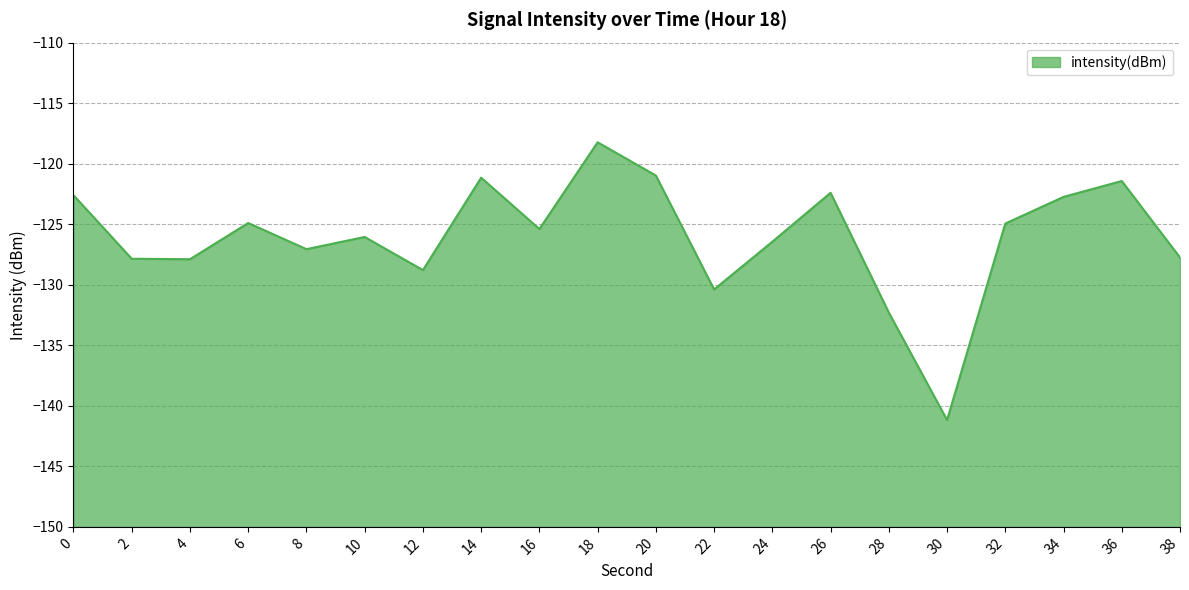

Reading left to right, what are all the values shown in this chart?

0=-122.6	2=-127.9	4=-127.9	6=-124.9	8=-127.1	10=-126.1	12=-128.8	14=-121.2	16=-125.4	18=-118.2	20=-121.0	22=-130.4	24=-126.4	26=-122.4	28=-132.3	30=-141.2	32=-124.9	34=-122.7	36=-121.4	38=-127.7